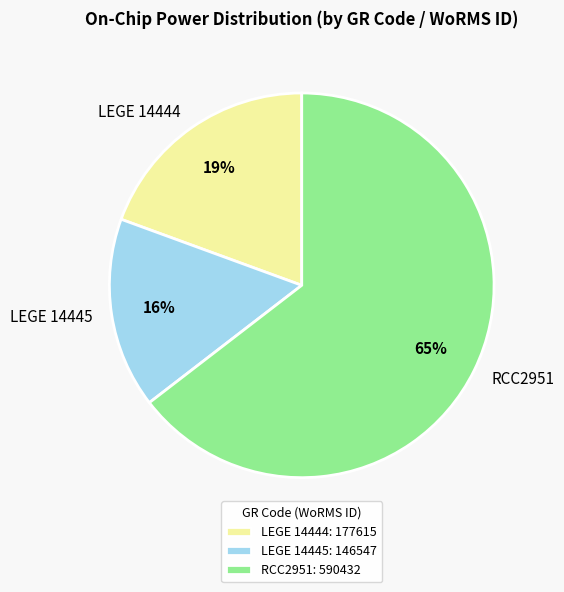

Is the sum of LEGE 14444 and RCC2951 greater than half?

Yes